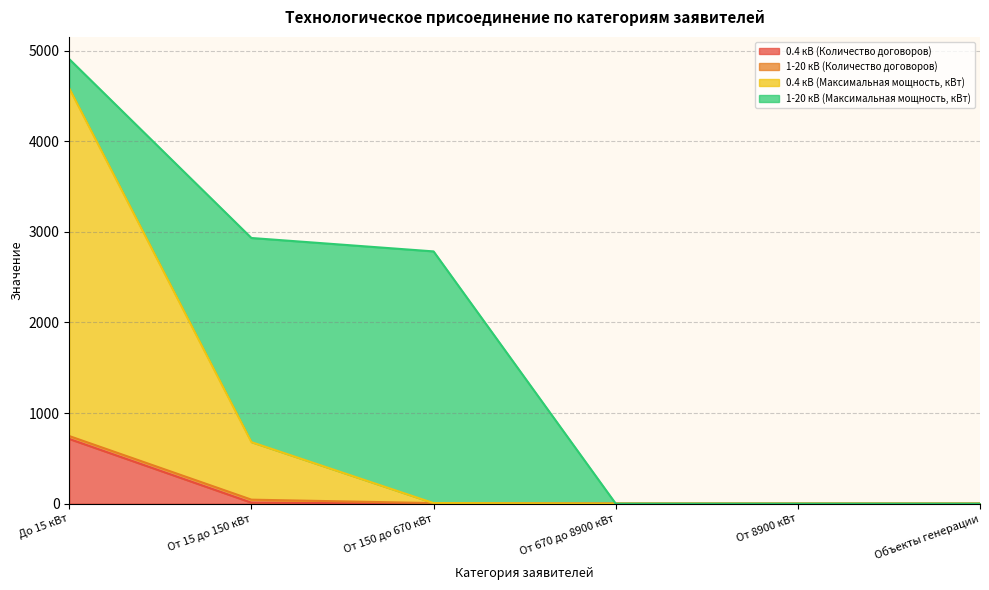

At which category does the chart reach its peak across all series?

До 15 кВт